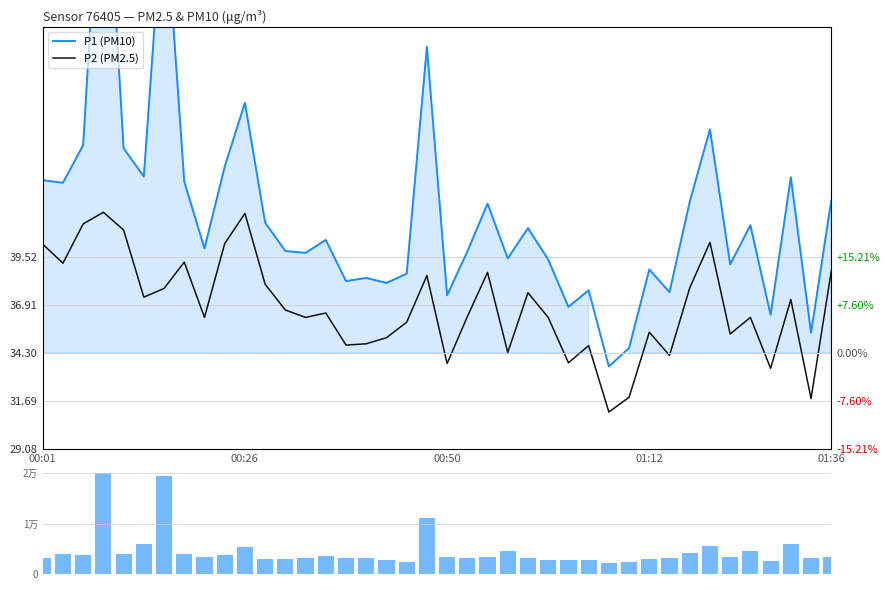

How many groups of bars are there?

40